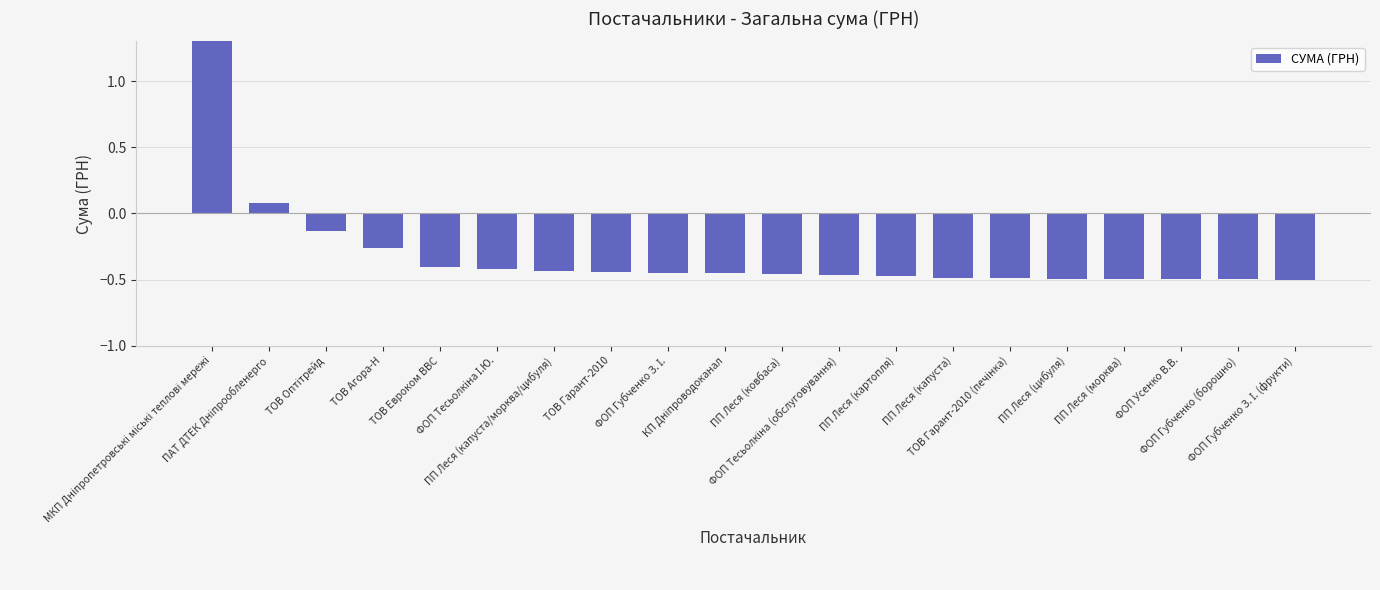

True or false: the data shows -0.6 at ПП Леся (капуста/морква/цибуля).

False